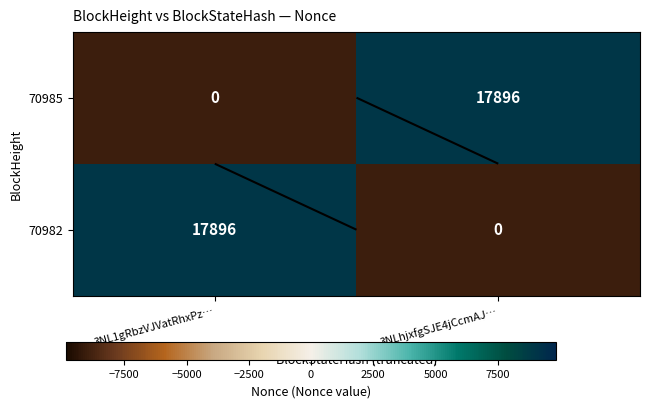

At which category does the chart reach its minimum across all series?

3NL1gRbzVJVatRhxPz…